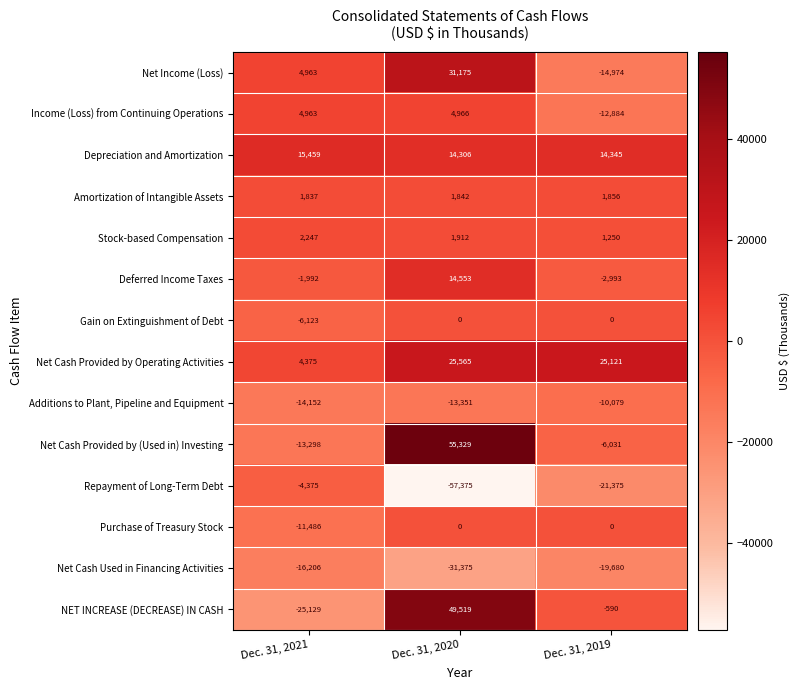

List the labels in order of Net Income (Loss) value, smallest first.

Dec. 31, 2019, Dec. 31, 2021, Dec. 31, 2020